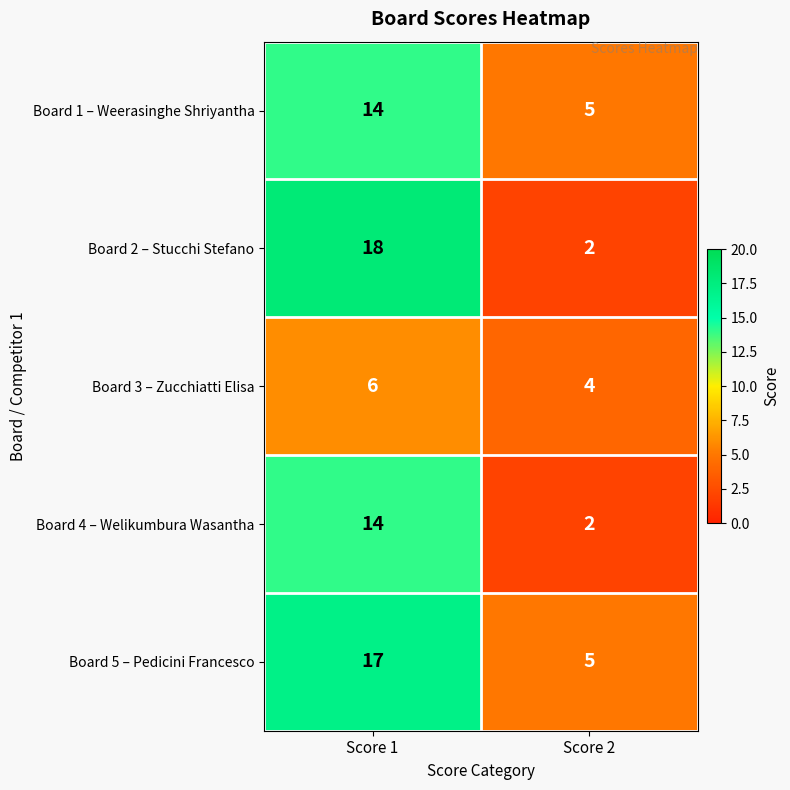

Count the number of data series in this chart.

5